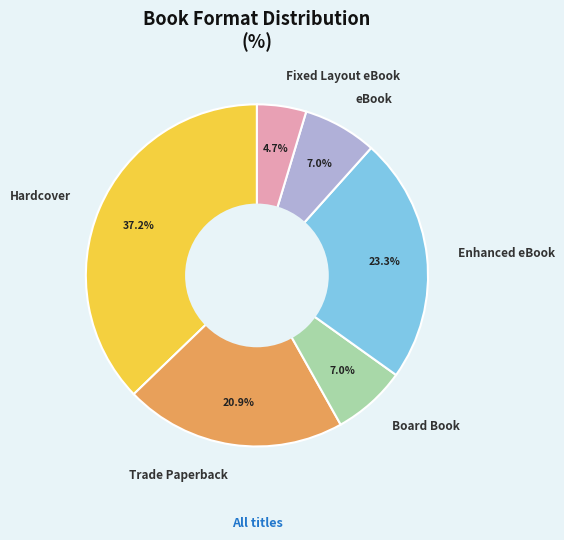

Is the sum of Trade Paperback and Board Book greater than half?

No